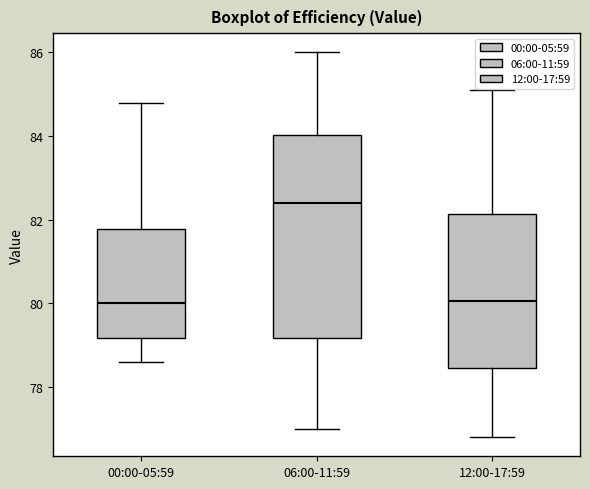

Reading left to right, read every box against the y-axis: the position of its median line, the range the box covers, and the ends of its whiskers. The values are not printed on the chart, so give them approximately, as read against the axis.

00:00-05:59: median 80.0, box 79.2 to 81.8, whiskers 78.6 to 84.8
06:00-11:59: median 82.4, box 79.2 to 84.0, whiskers 77.0 to 86.0
12:00-17:59: median 80.0, box 78.4 to 82.2, whiskers 76.8 to 85.2